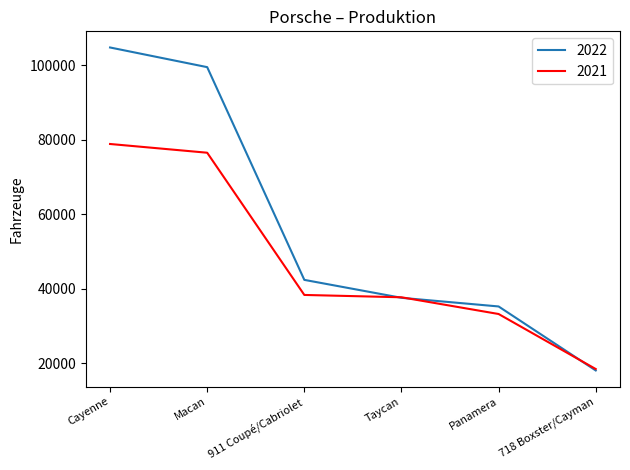

Is the value of 2021 at Panamera greater than the value of 2022 at Cayenne?

No